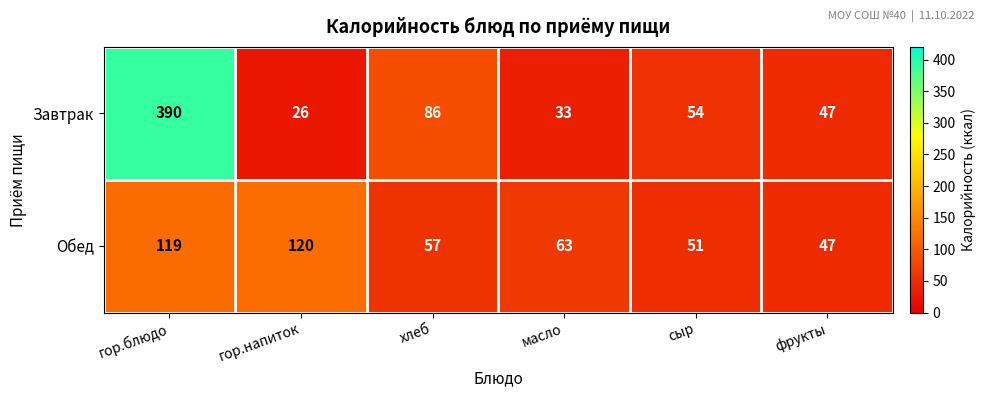

What is the difference between the highest and lowest values at сыр?

3